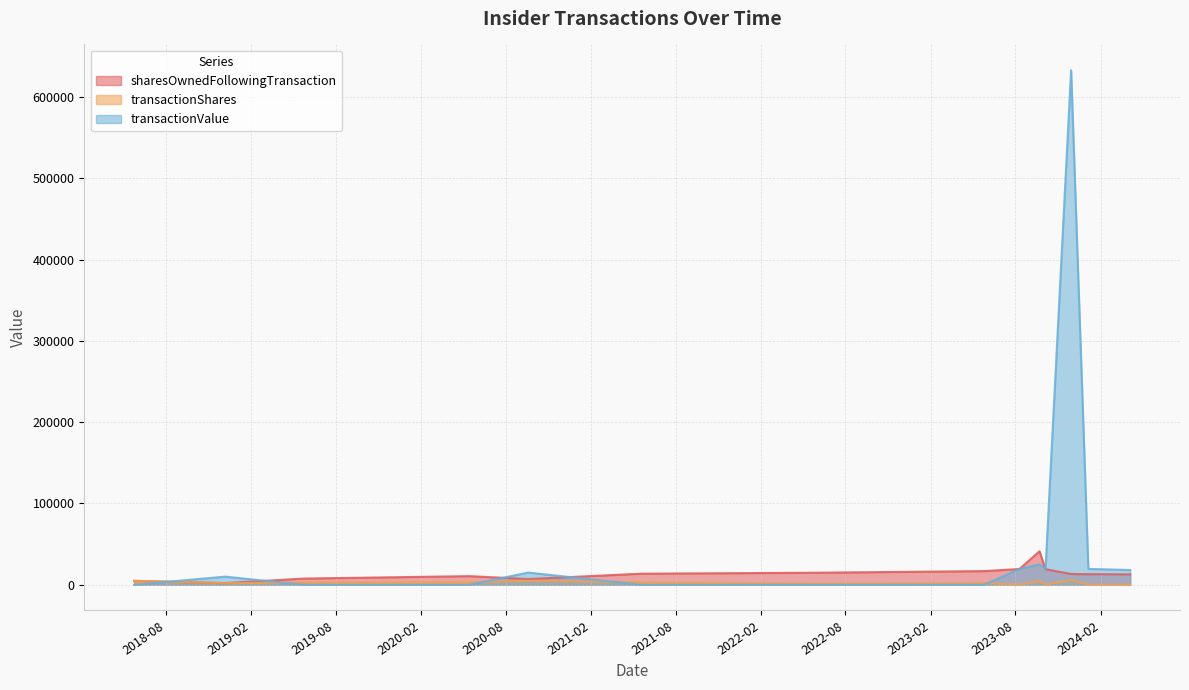

The value of sharesOwnedFollowingTransaction at 2018-05-25 is 7239. True or false?

False